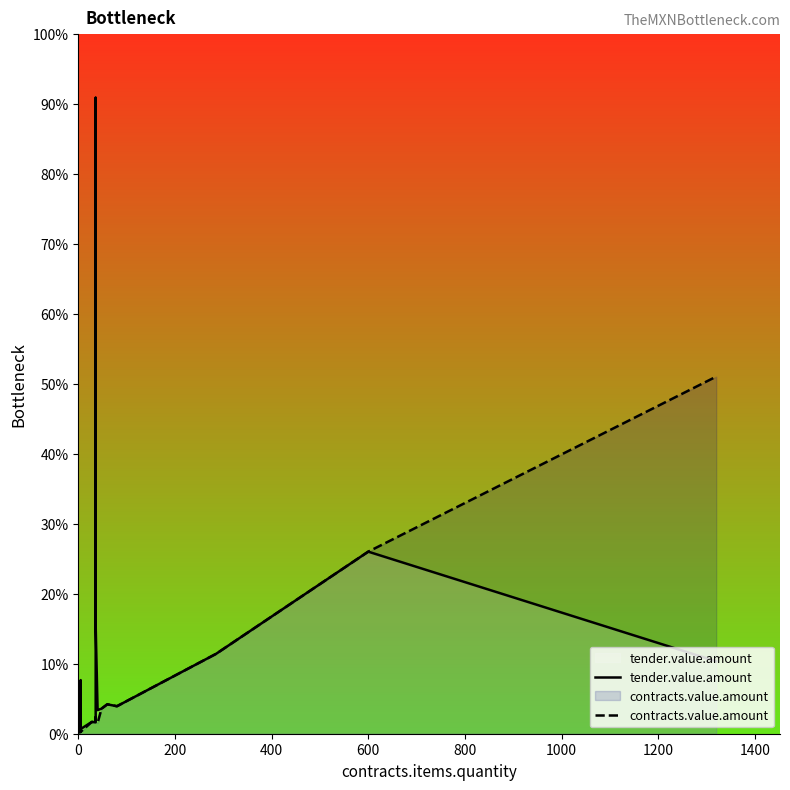

Count the number of data series in this chart.

2